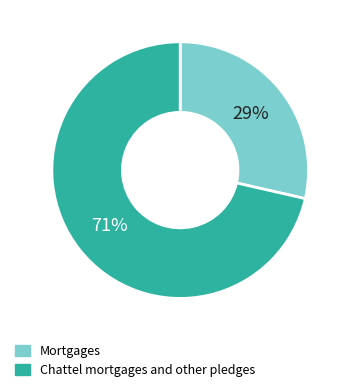

How many slices are in this pie chart?

2